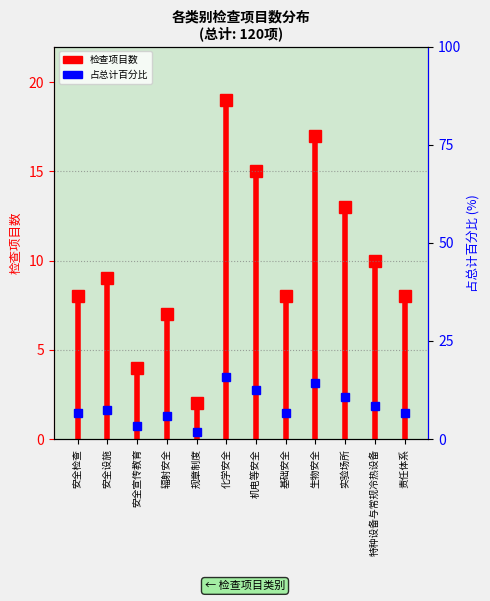

How many data points are less than 7?

6